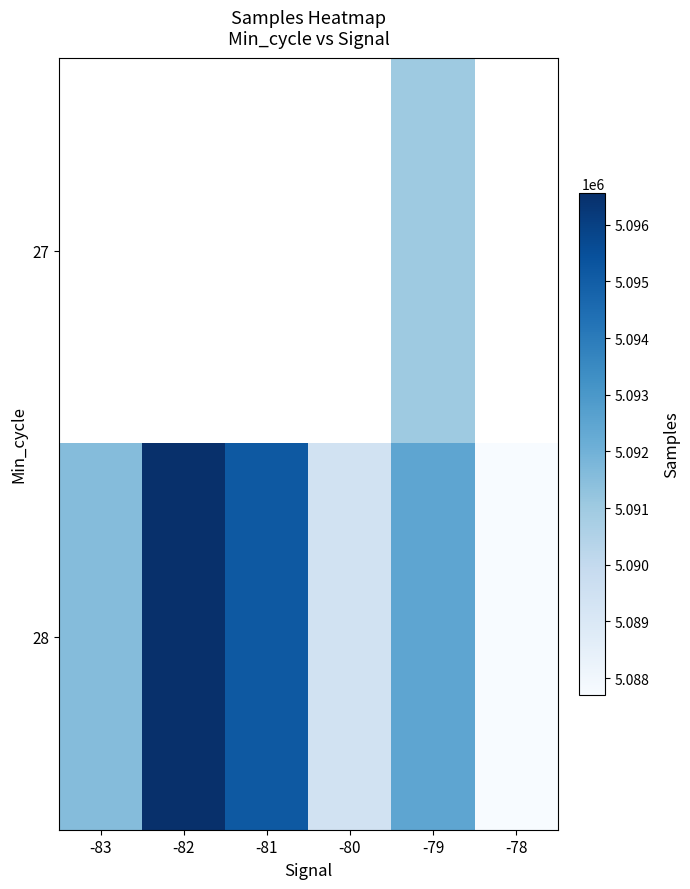

How many distinct data groups are displayed?

2